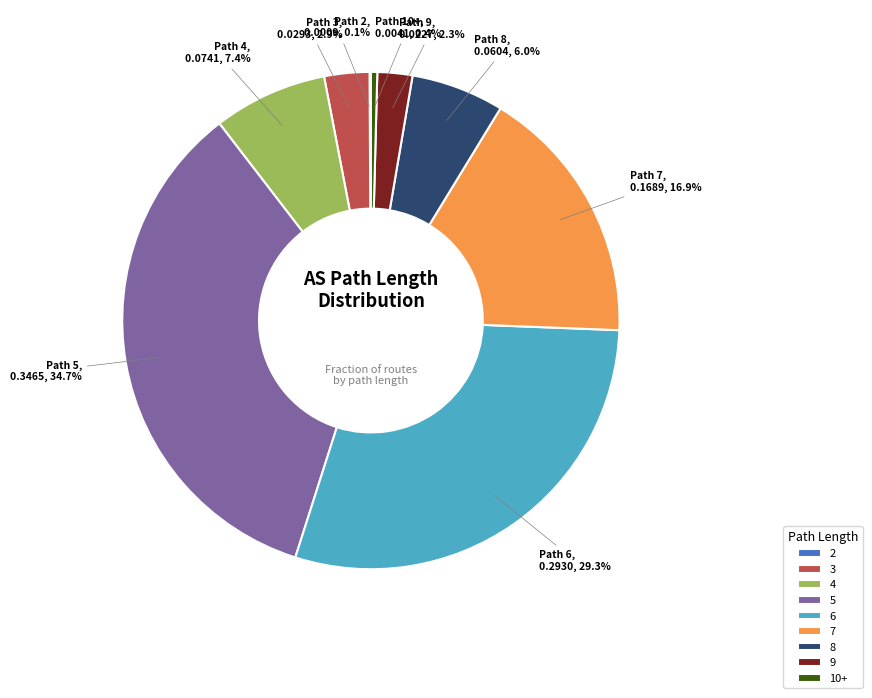

Between 6 and 5, which is larger?

5